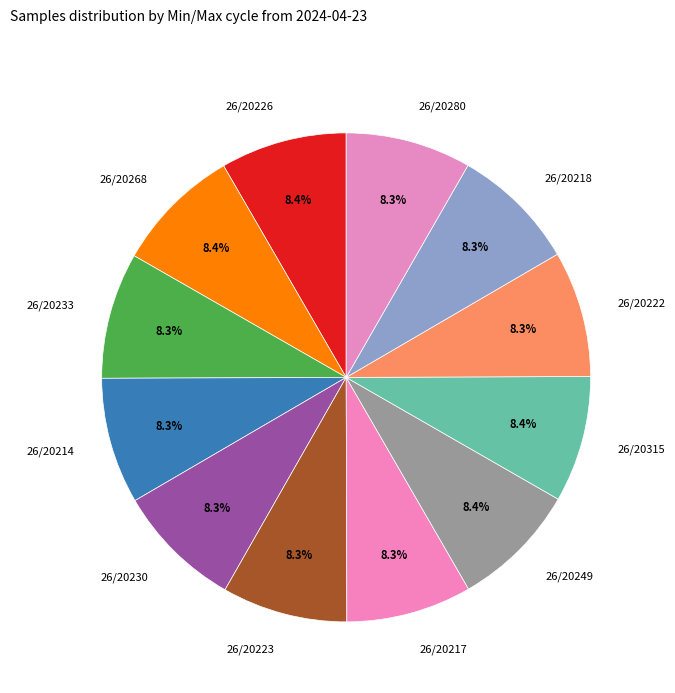

To the nearest percent, what percentage of the pie is 26/20233?

8%